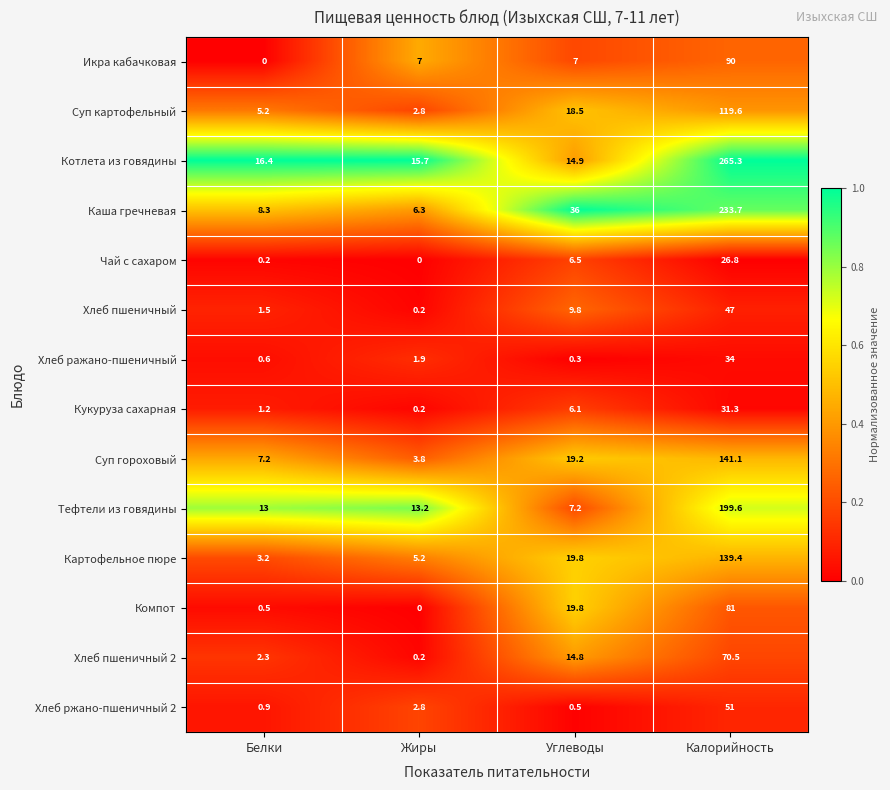

The Хлеб пшеничный 2 series shows 2.3 at Белки. True or false?

True